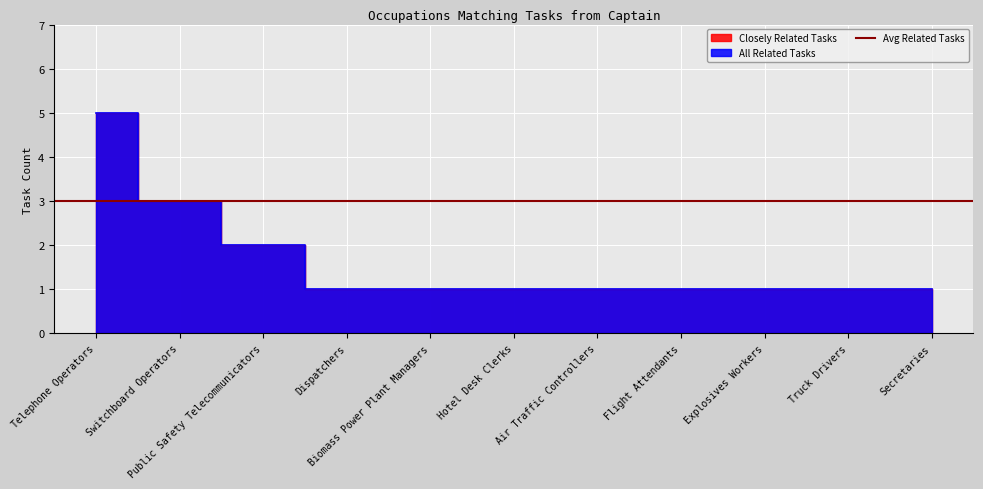

True or false: Closely Related Tasks has more than 0 interior local peaks.

False